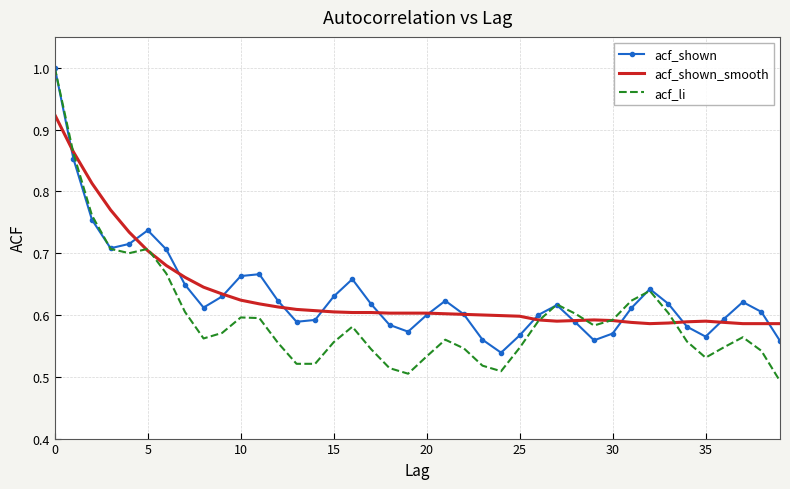

Which series has the largest range (max minus min)?

acf_li